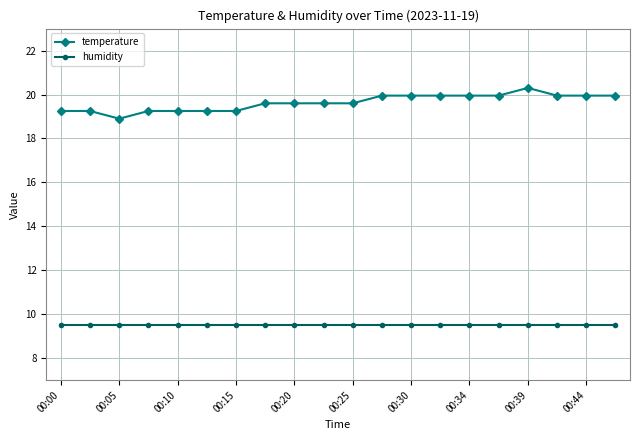

Which series has the largest total across all categories?

temperature